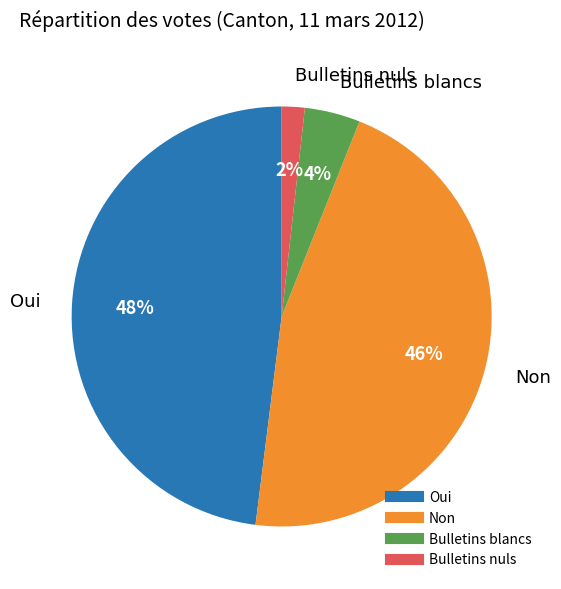

Between Bulletins blancs and Bulletins nuls, which is larger?

Bulletins blancs